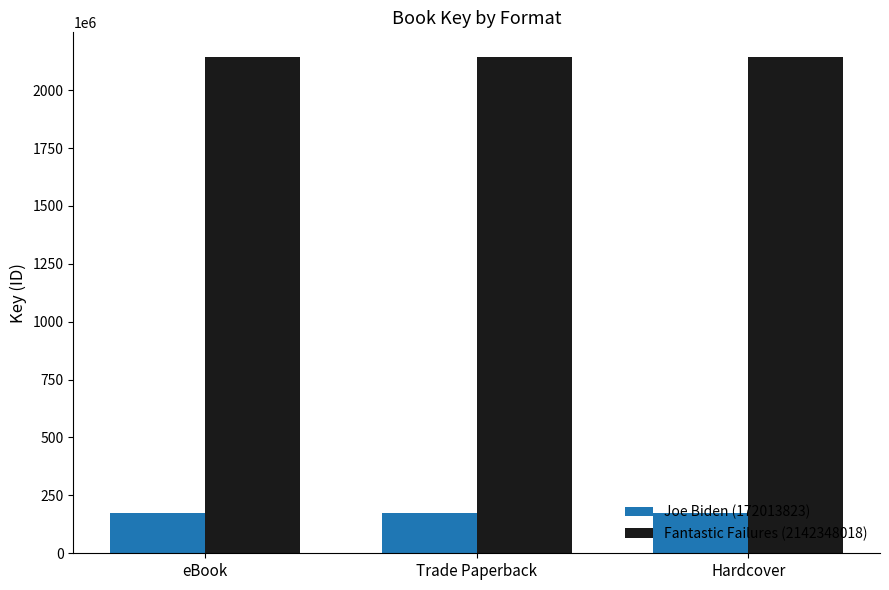

How many data points does each series have?

3